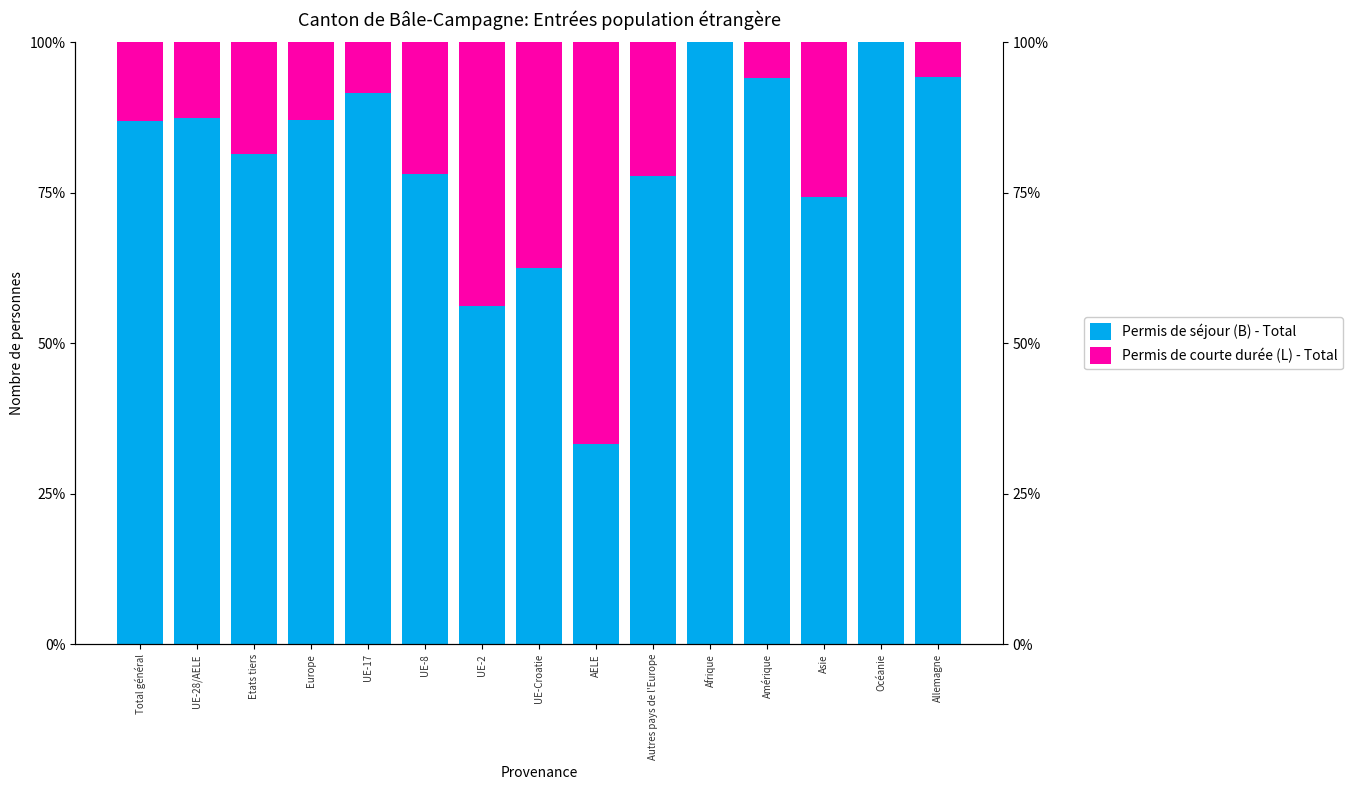

How many distinct data groups are displayed?

2